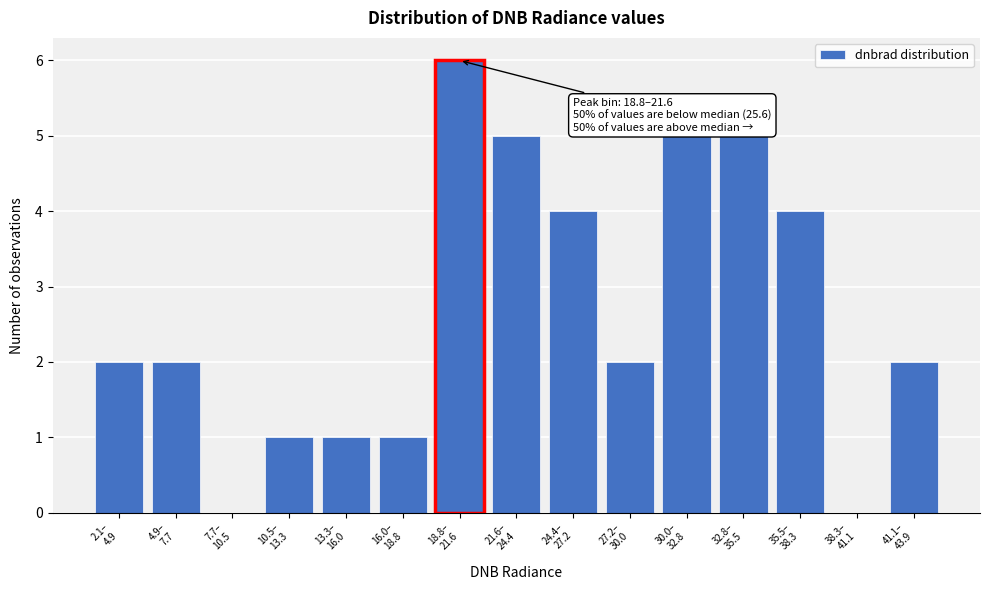

What is the greatest value displayed?

6